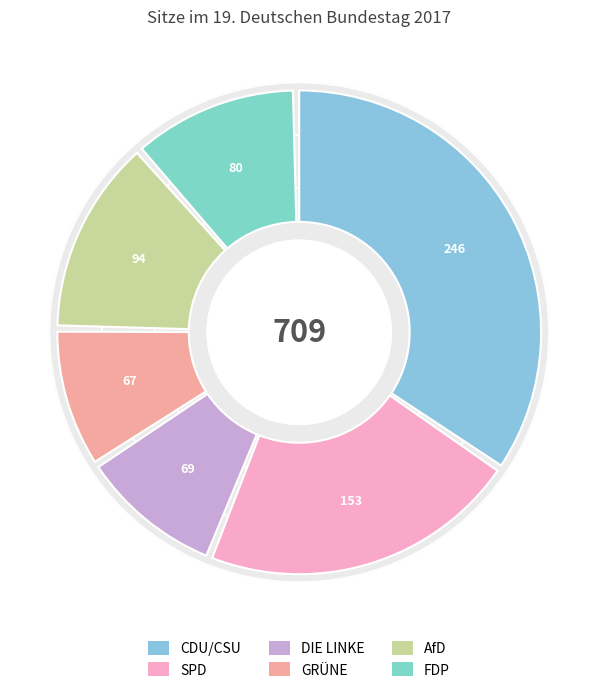

Which has a higher value, CDU/CSU or AfD?

CDU/CSU